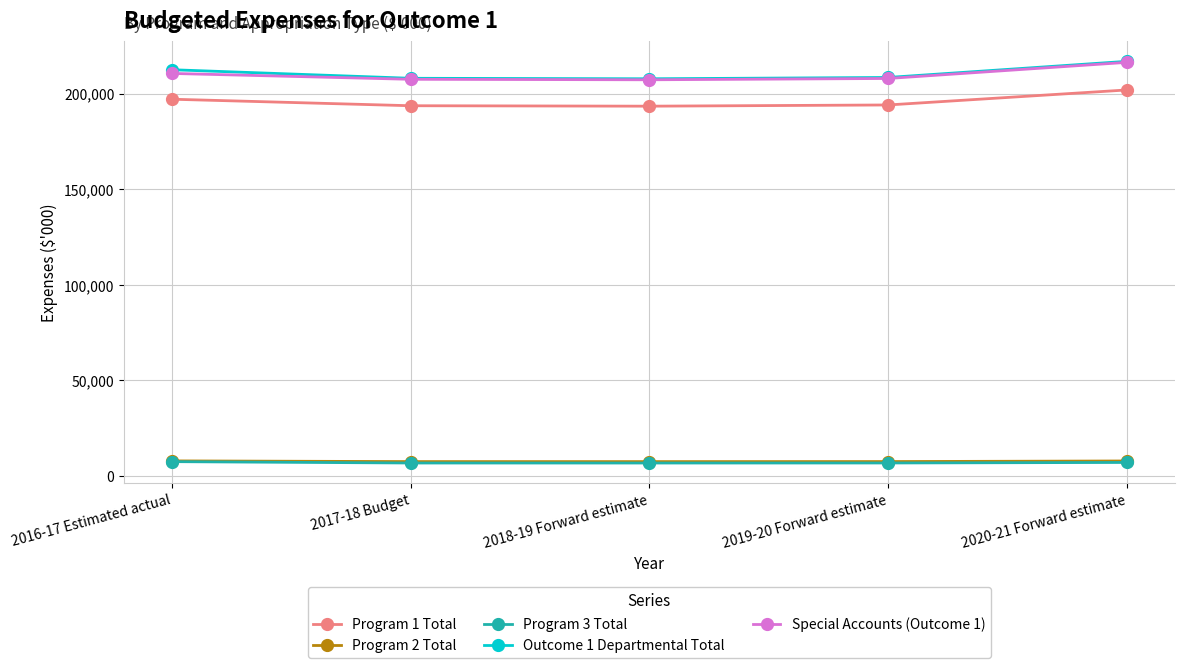

True or false: Program 3 Total and Special Accounts (Outcome 1) cross at least once.

False